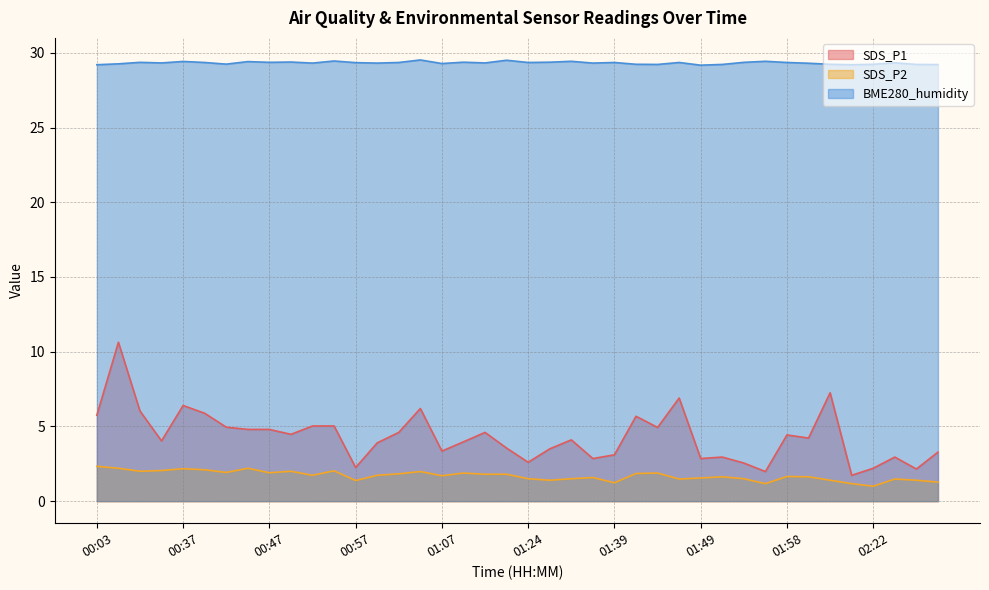

Which series has the largest range (max minus min)?

SDS_P1